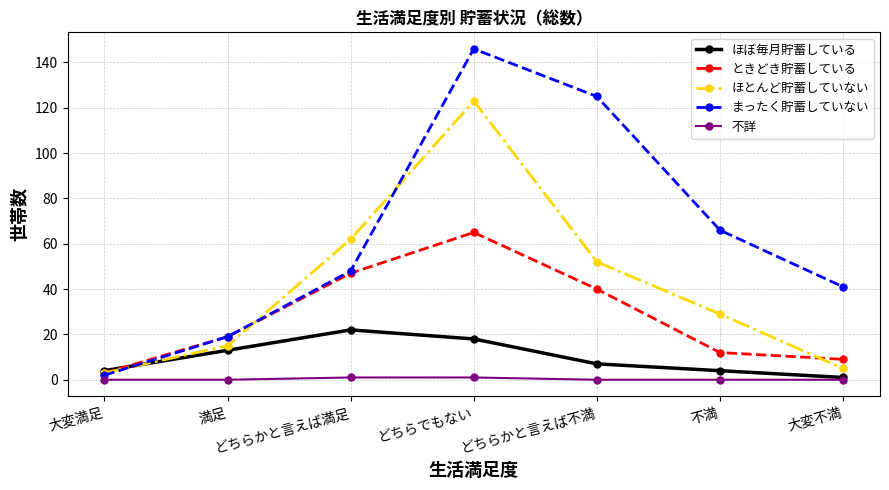

Rank the series by their average value, from lowest to highest.

不詳, ほぼ毎月貯蓄している, ときどき貯蓄している, ほとんど貯蓄していない, まったく貯蓄していない